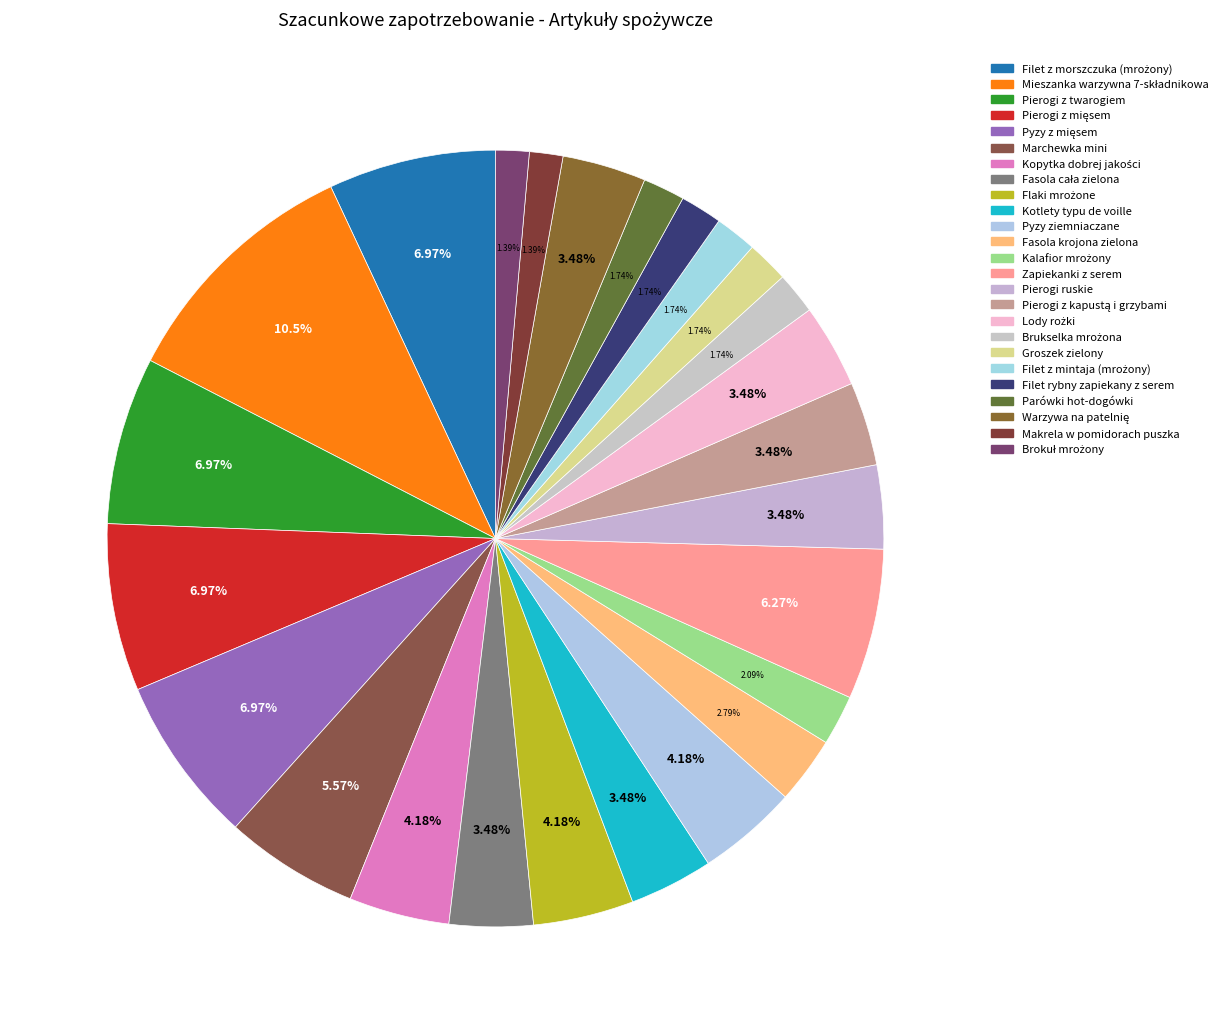

What percentage is NOT represented by Brukselka mrożona?

98.3%